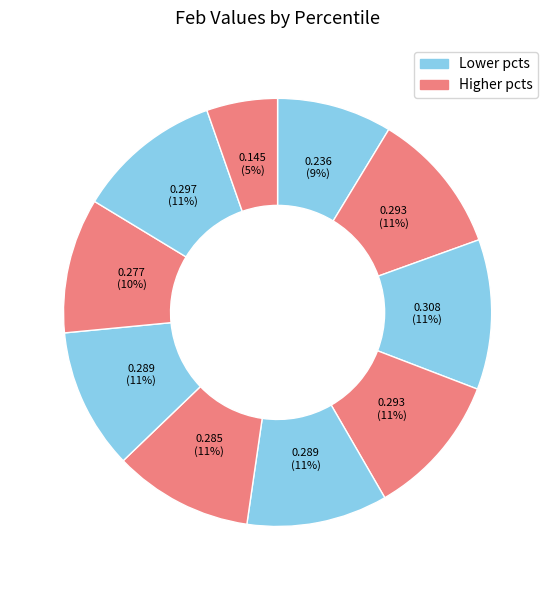

How many segments does this pie chart have?

10